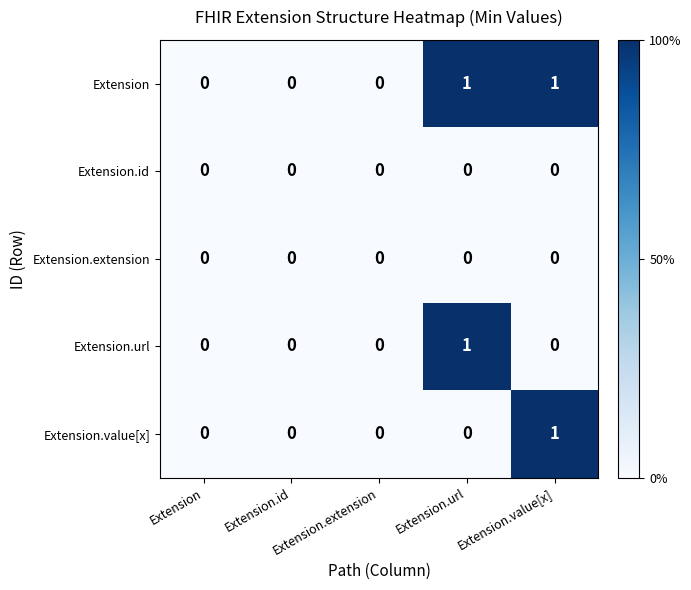

Rank the series by their maximum value, from highest to lowest.

Extension, Extension.url, Extension.value[x], Extension.id, Extension.extension